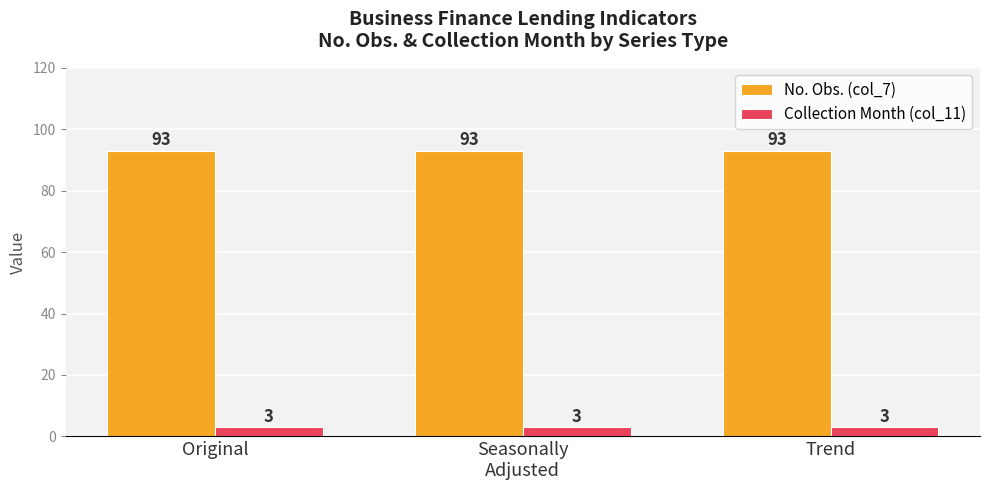

What is the difference between the highest and lowest values at Original?

90